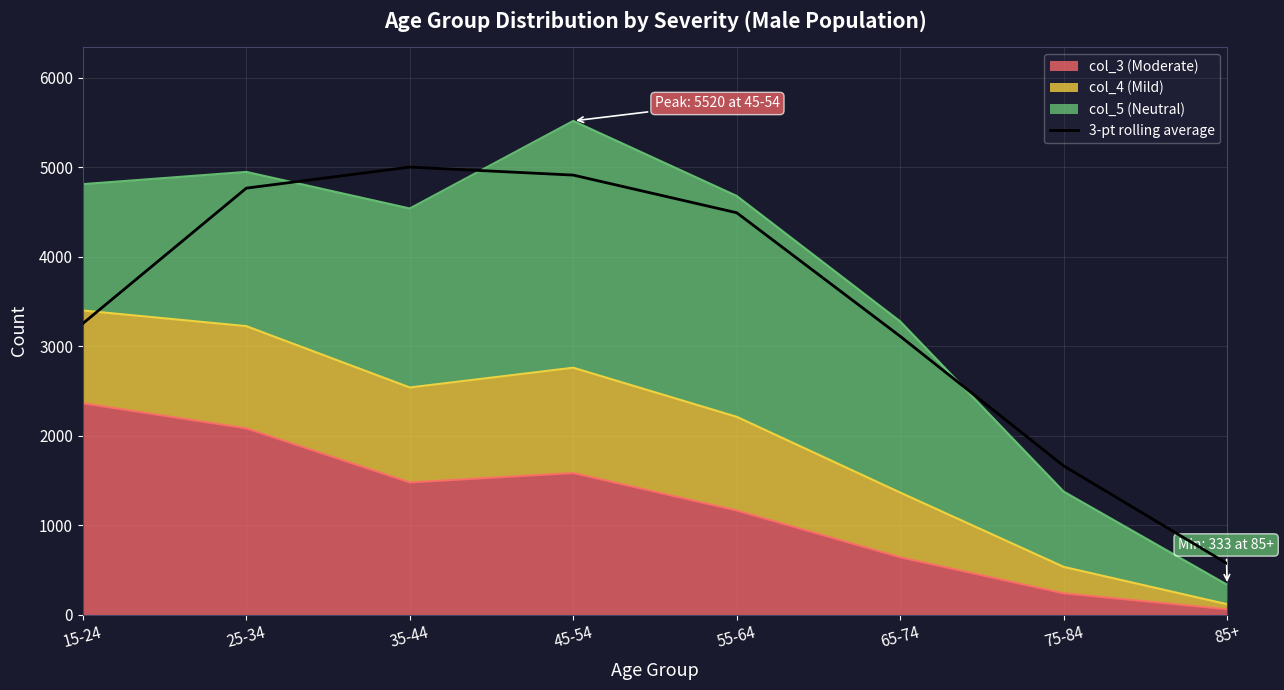

Reading left to right, what are all the values shown in this chart?

3254.3	4768.0	5003.7	4914.0	4493.0	3111.3	1662.0	569.3